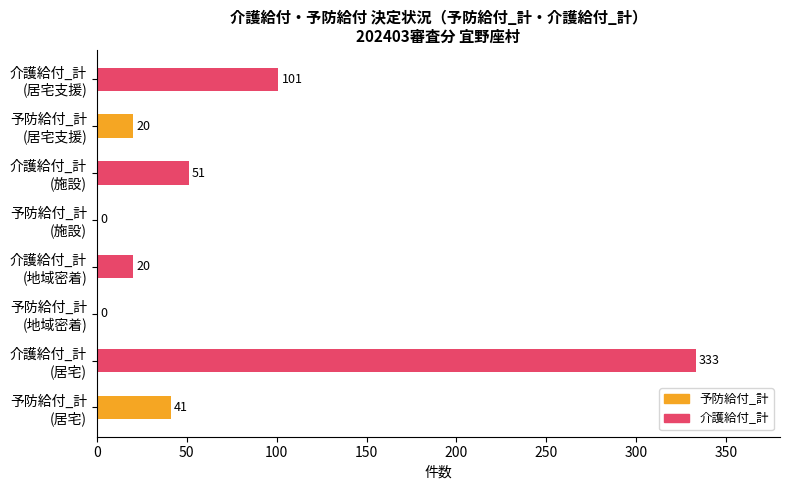

What is the sum of all values?

566